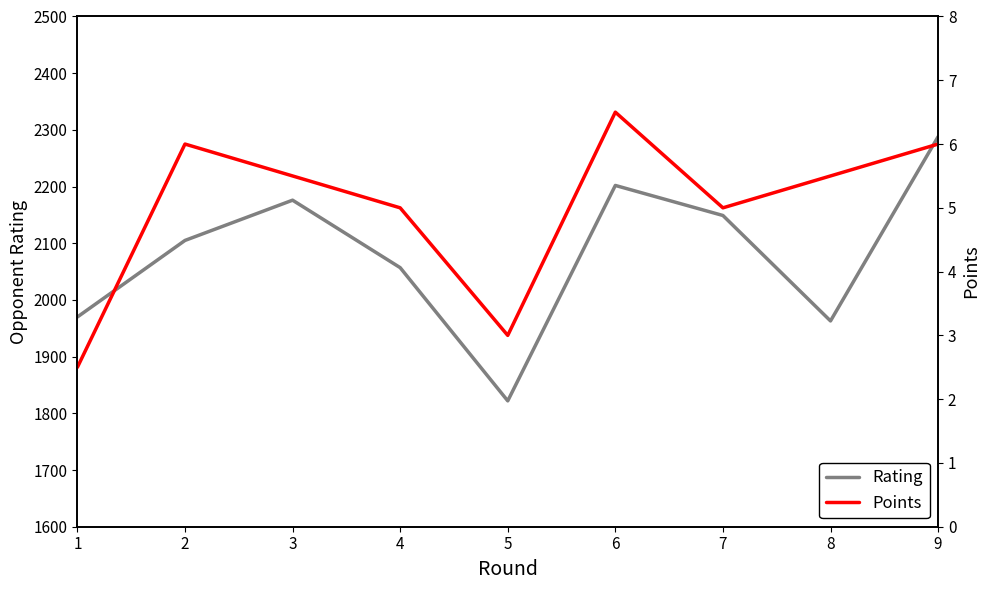

True or false: Rating has more than 2 interior local peaks.

False